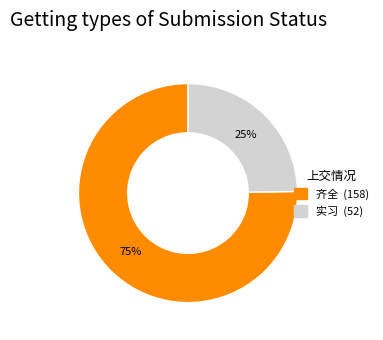

To the nearest percent, what is the difference between the largest and smallest slice percentages?

50%